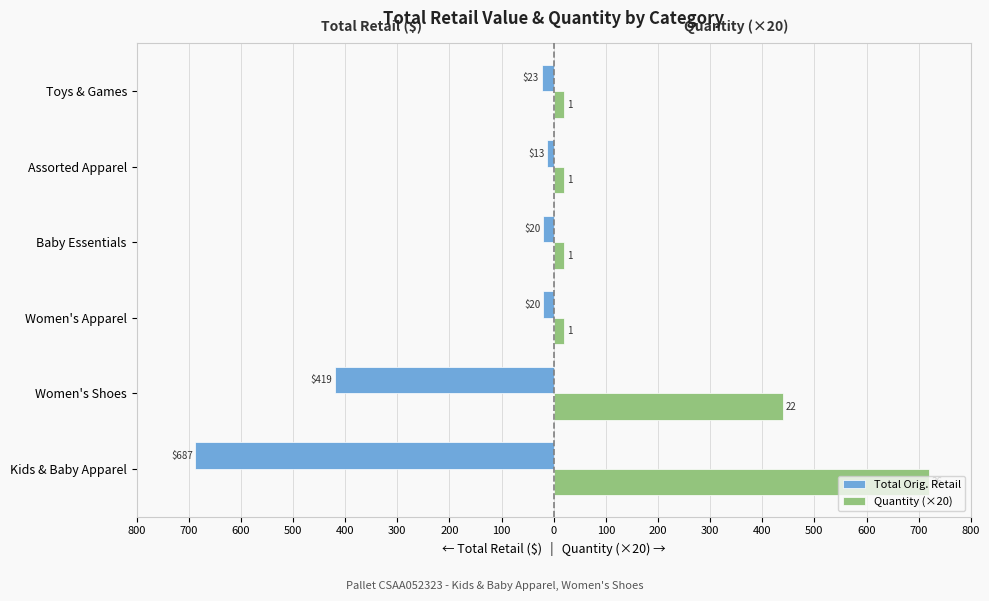

What is the average value of the Quantity (×20) series?

206.7